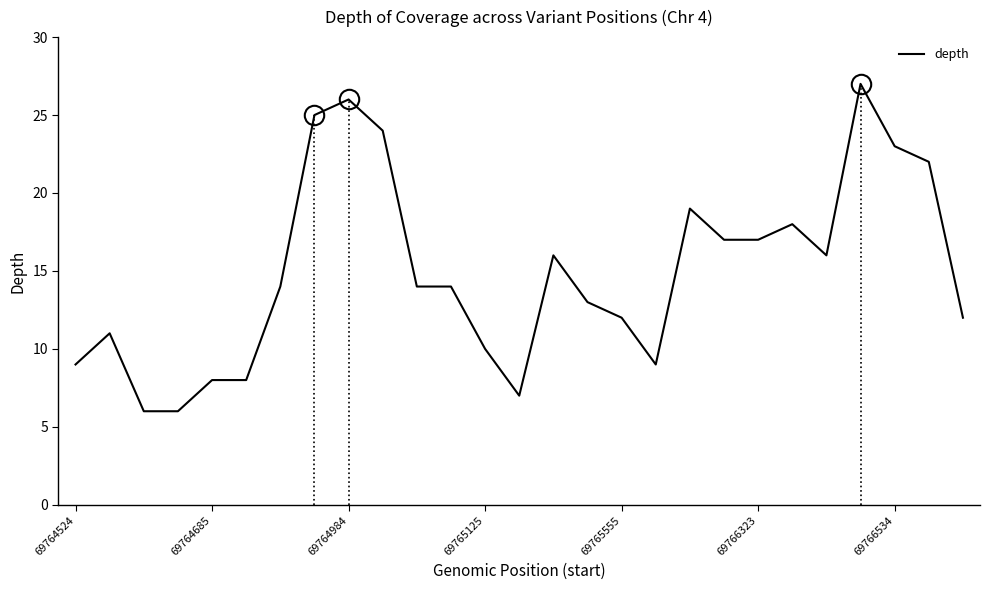

Count the number of categories in the chart.

27